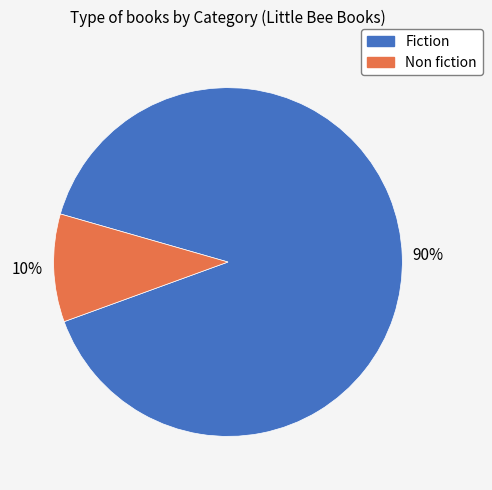

Rank the categories by value from highest to lowest.

Fiction, Non fiction